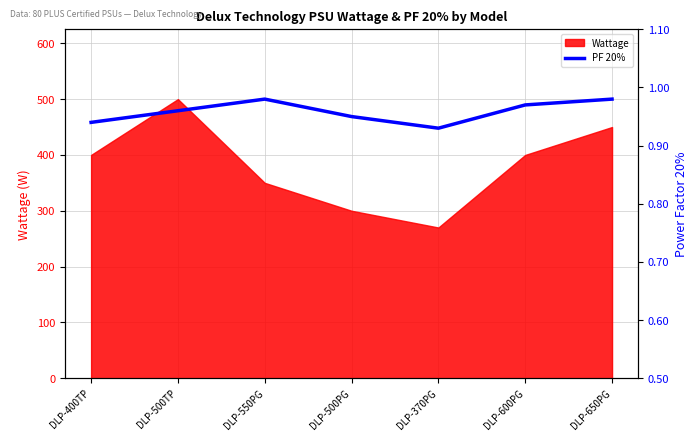

How many categories are shown in the chart?

7